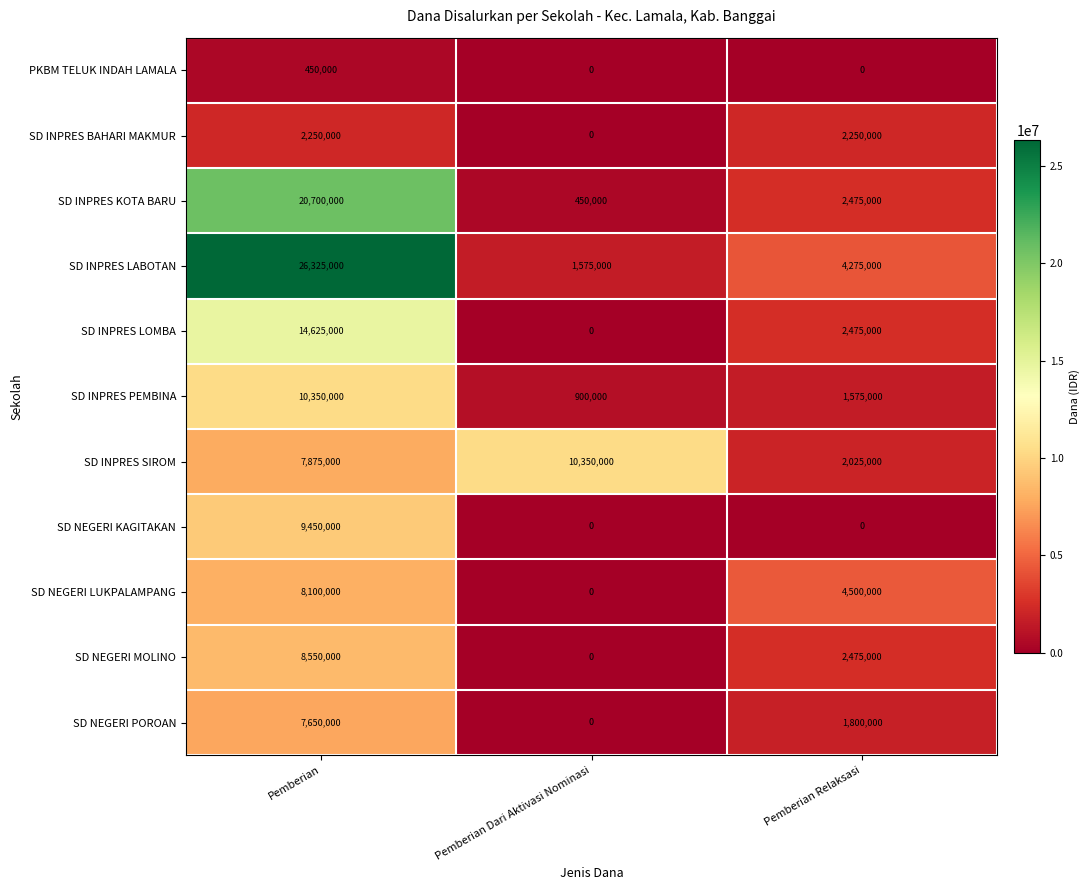

What value does the SD INPRES PEMBINA series have at Pemberian Relaksasi, to the nearest 10?

1575000